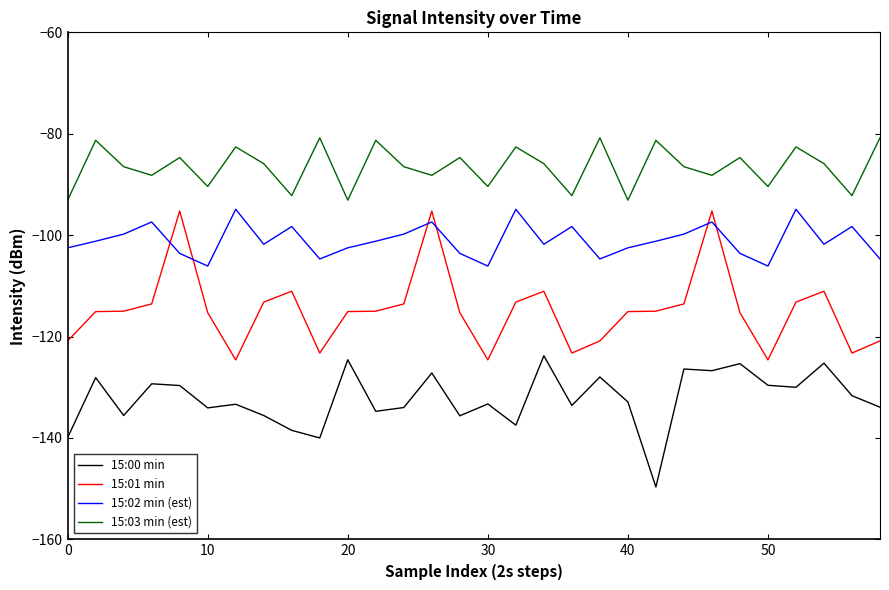

True or false: 15:03 min (est) and 15:00 min cross at least once.

False